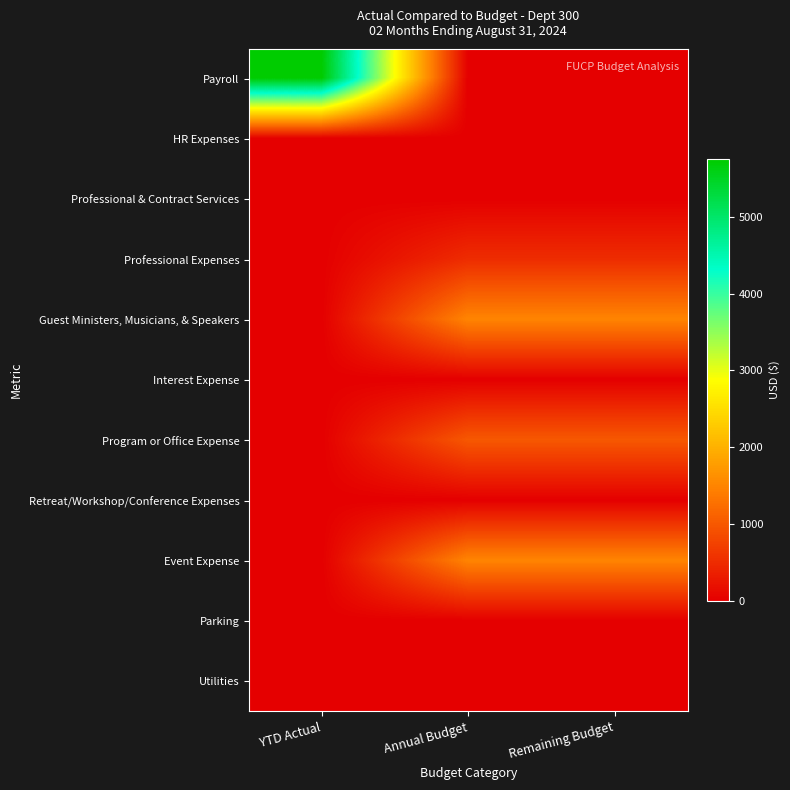

Reading right to left, what are all the values shown in this chart?

Payroll: Remaining Budget=0.0	Annual Budget=0.0	YTD Actual=5746.8
HR Expenses: Remaining Budget=0.0	Annual Budget=0.0	YTD Actual=0.0
Professional & Contract Services: Remaining Budget=0.0	Annual Budget=0.0	YTD Actual=0.0
Professional Expenses: Remaining Budget=500.0	Annual Budget=500.0	YTD Actual=0.0
Guest Ministers, Musicians, & Speakers: Remaining Budget=1500.0	Annual Budget=1500.0	YTD Actual=0.0
Interest Expense: Remaining Budget=0.0	Annual Budget=0.0	YTD Actual=0.0
Program or Office Expense: Remaining Budget=1000.0	Annual Budget=1000.0	YTD Actual=0.0
Retreat/Workshop/Conference Expenses: Remaining Budget=0.0	Annual Budget=0.0	YTD Actual=0.0
Event Expense: Remaining Budget=1500.0	Annual Budget=1500.0	YTD Actual=0.0
Parking: Remaining Budget=0.0	Annual Budget=0.0	YTD Actual=0.0
Utilities: Remaining Budget=0.0	Annual Budget=0.0	YTD Actual=0.0